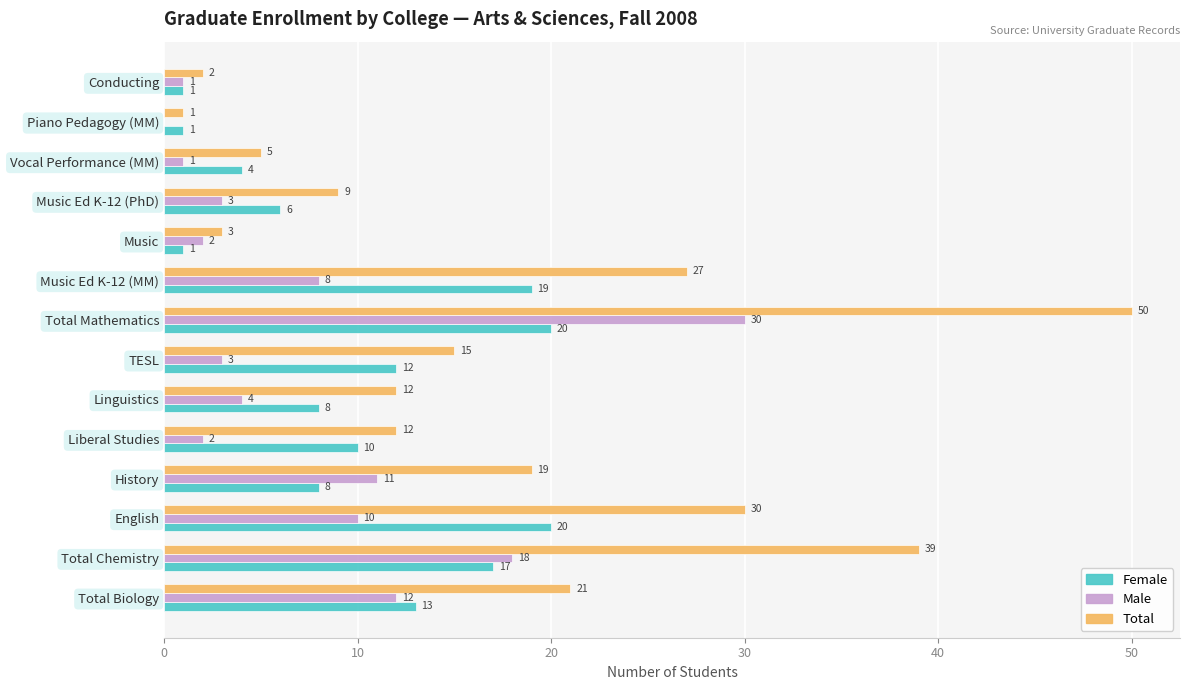

The Female series shows 6 at Music Ed K-12 (PhD). True or false?

True